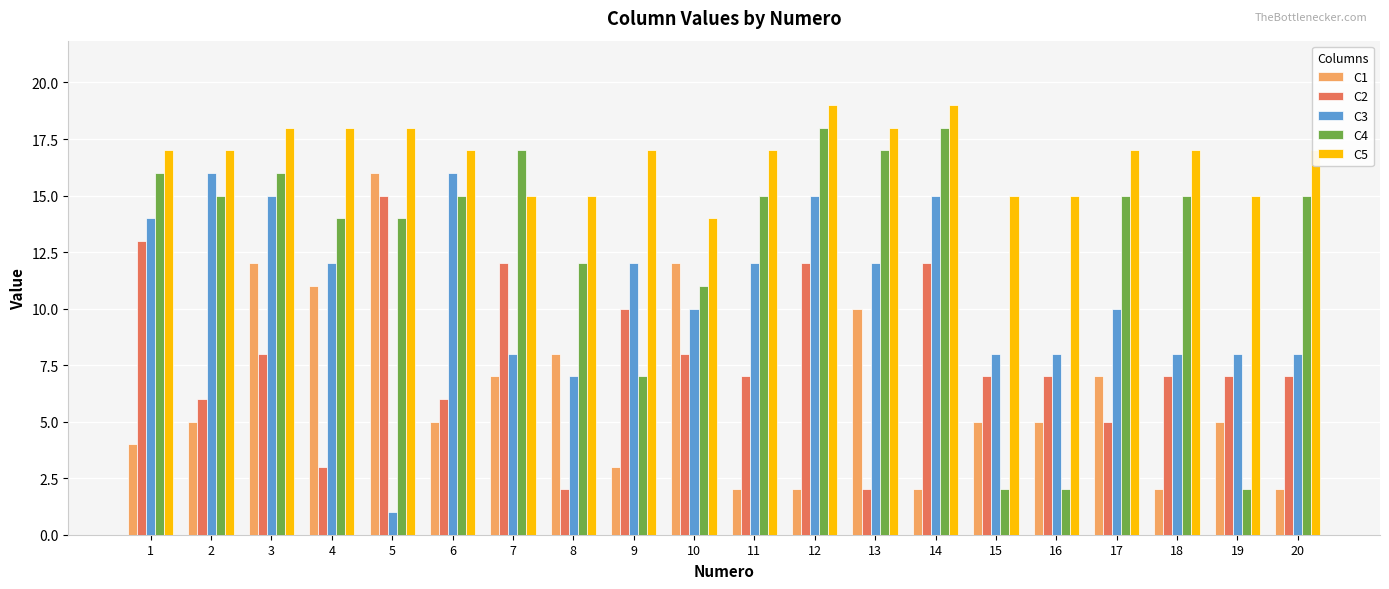

What is the sum of the C4 values at 15 and 13?

19